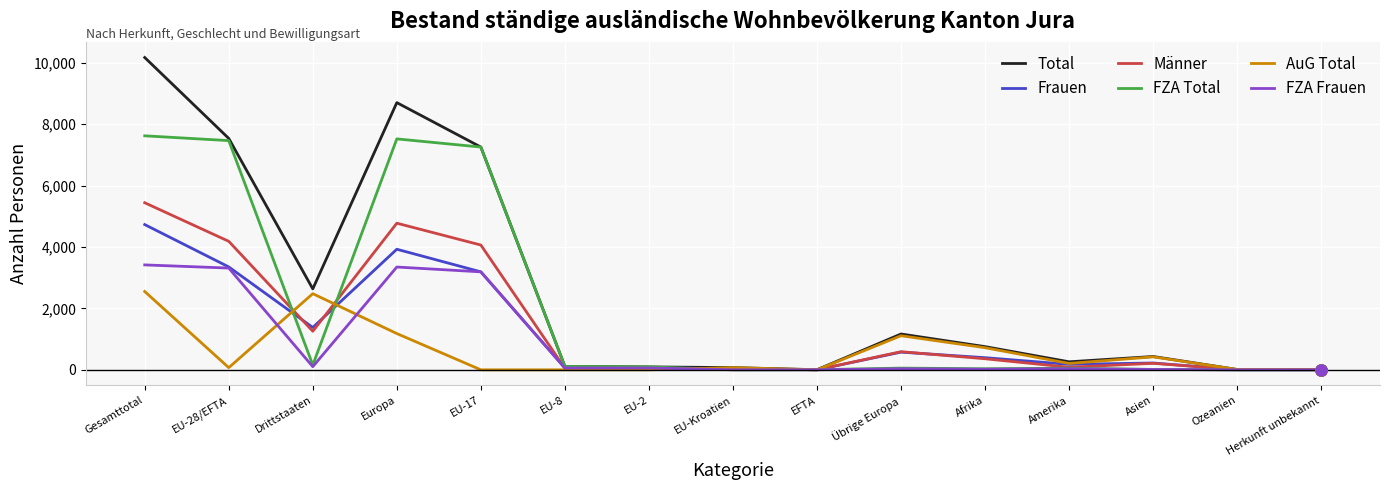

At Europa, list the series in order from smallest to largest.

AuG Total, FZA Frauen, Frauen, Männer, FZA Total, Total